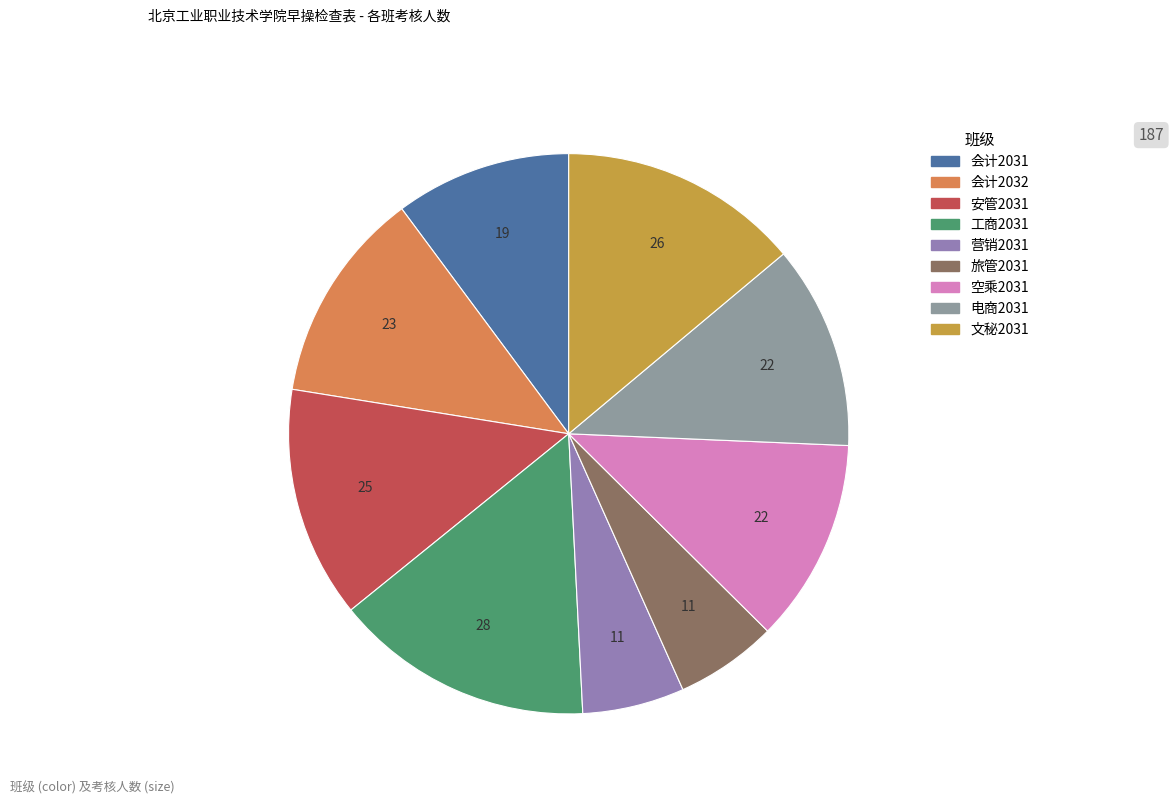

Which category has the smallest portion of the pie?

营销2031